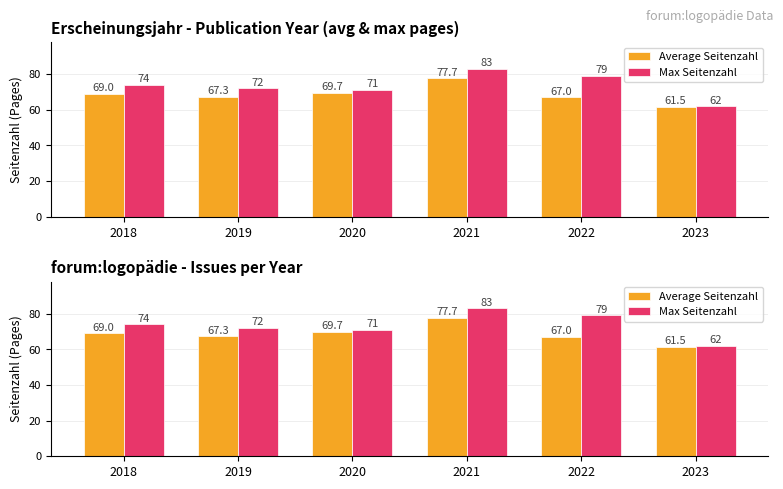

What are all the series names shown in the legend?

Average Seitenzahl, Max Seitenzahl